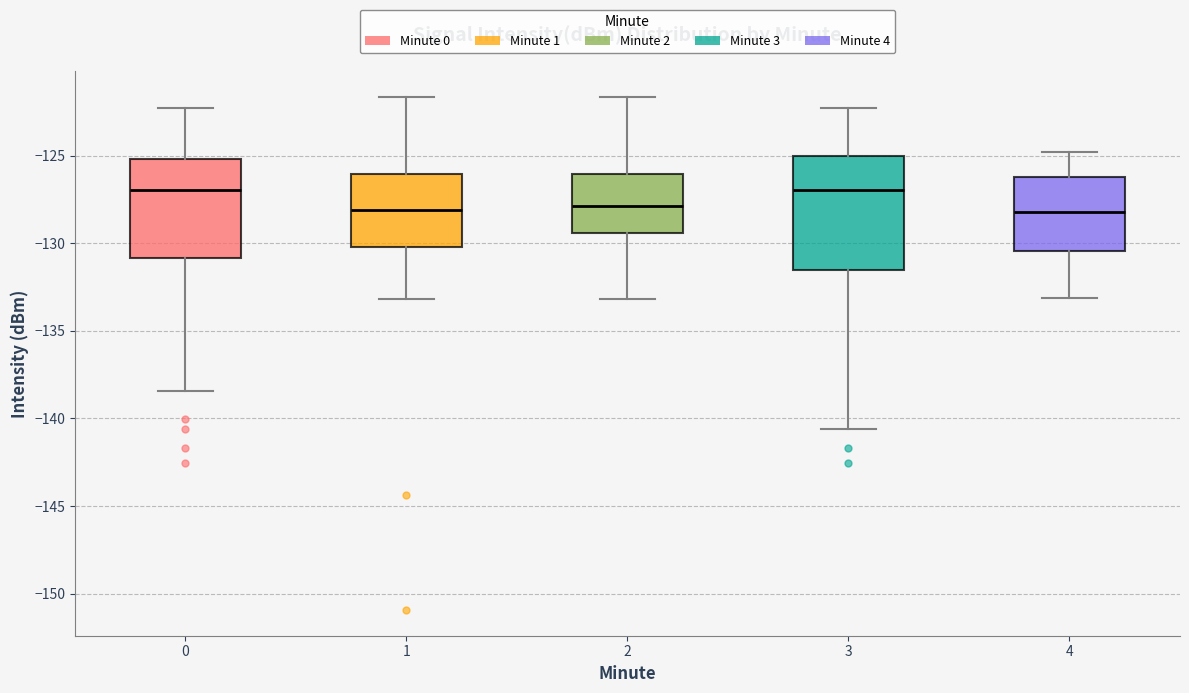

Reading left to right, read every box against the y-axis: the position of its median line, the range the box covers, and the ends of its whiskers. The values are not printed on the chart, so give them approximately, as read against the axis.

0: median -127.0, box -131.0 to -125.0, whiskers -138.5 to -122.5
1: median -128.0, box -130.0 to -126.0, whiskers -133.0 to -121.5
2: median -128.0, box -129.5 to -126.0, whiskers -133.0 to -121.5
3: median -127.0, box -131.5 to -125.0, whiskers -140.5 to -122.5
4: median -128.0, box -130.5 to -126.0, whiskers -133.0 to -125.0